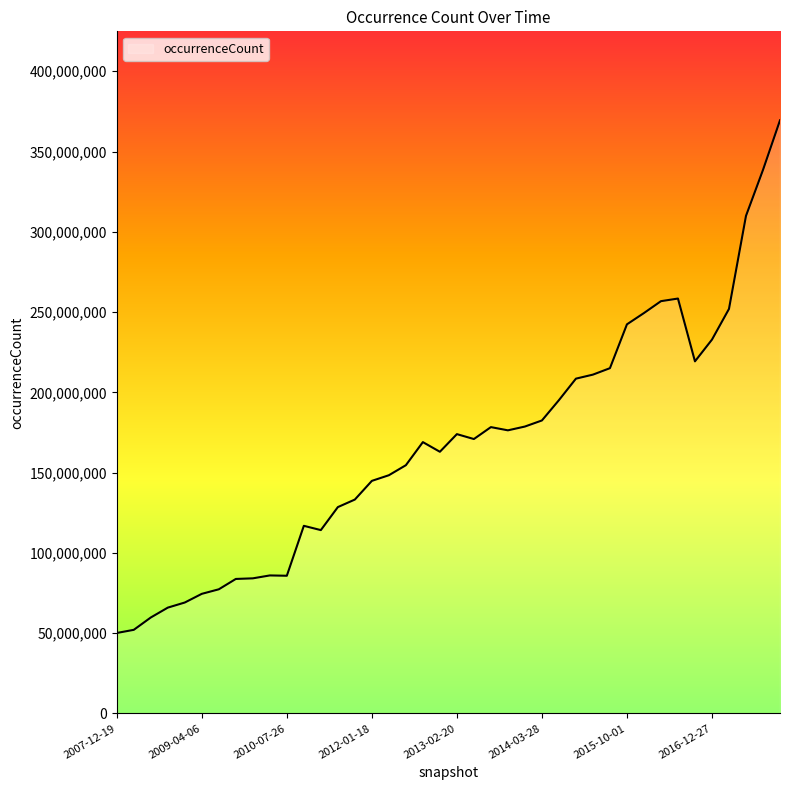

What is the difference between the maximum and minimum values?

319332118